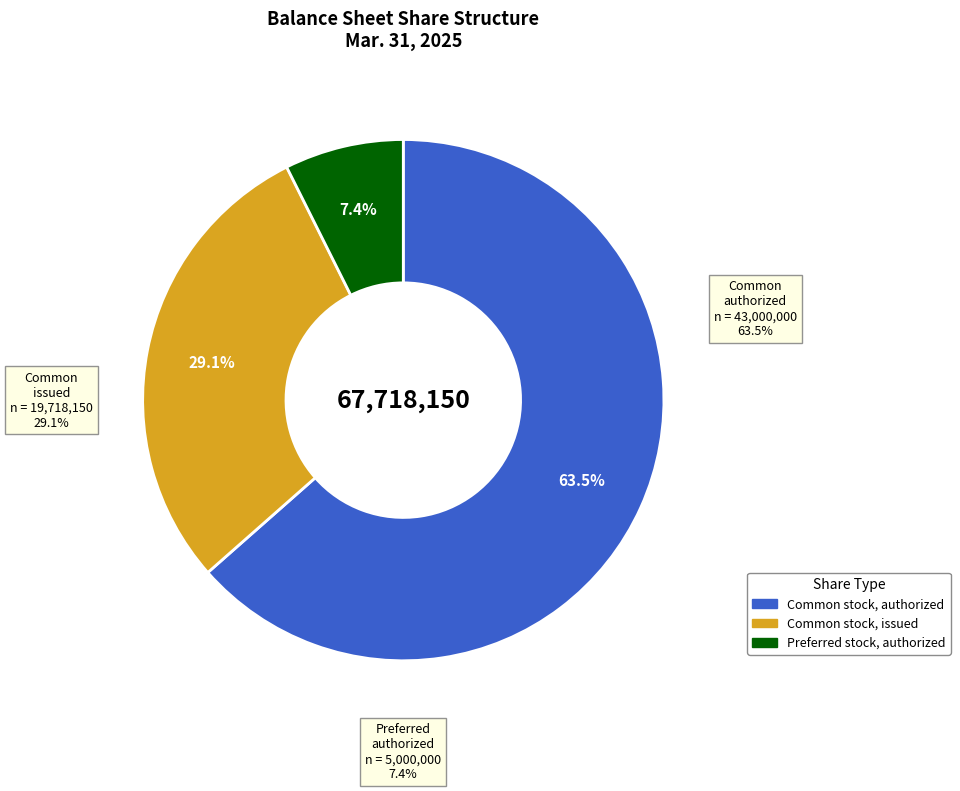

To the nearest percent, what percentage of the pie is Common stock, authorized (in shares)?

63%